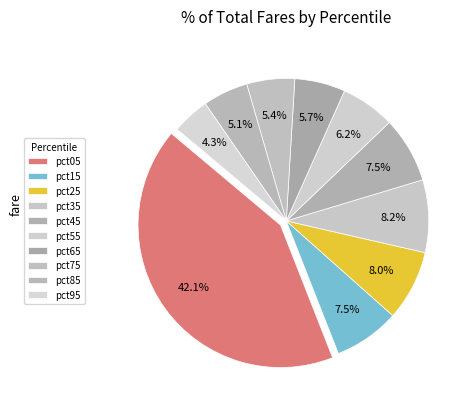

To the nearest percent, what portion does pct55 represent?

6%